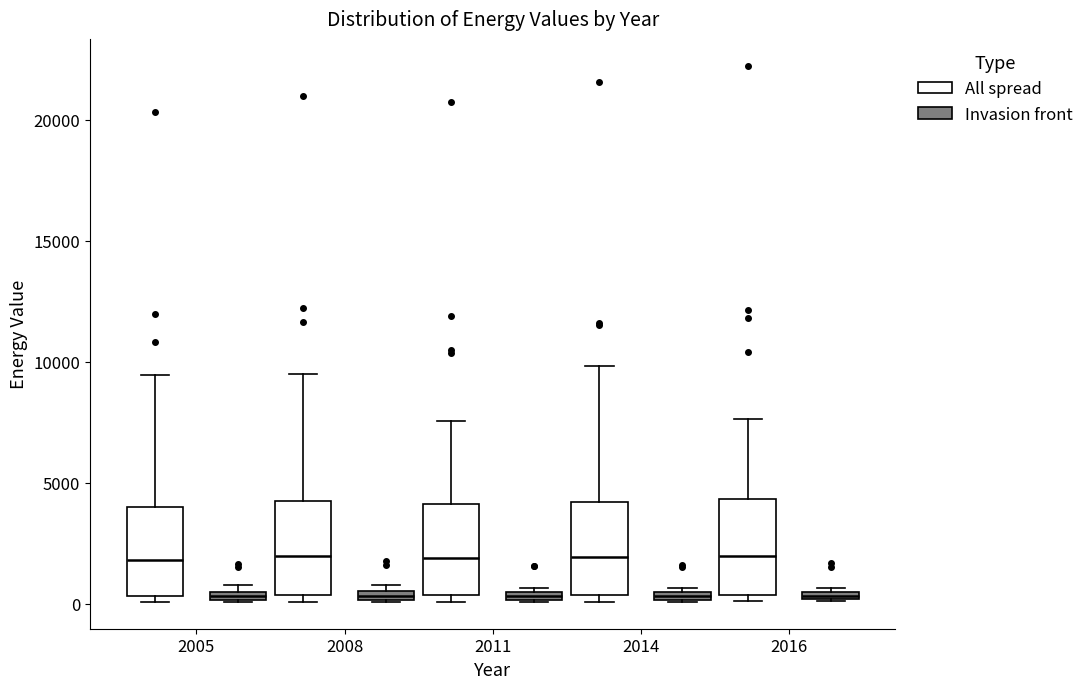

Where does the upper whisker of the box for 2011 (All spread) end on the y-axis? The values are not printed on the chart, so give them approximately, as read against the axis.

7500